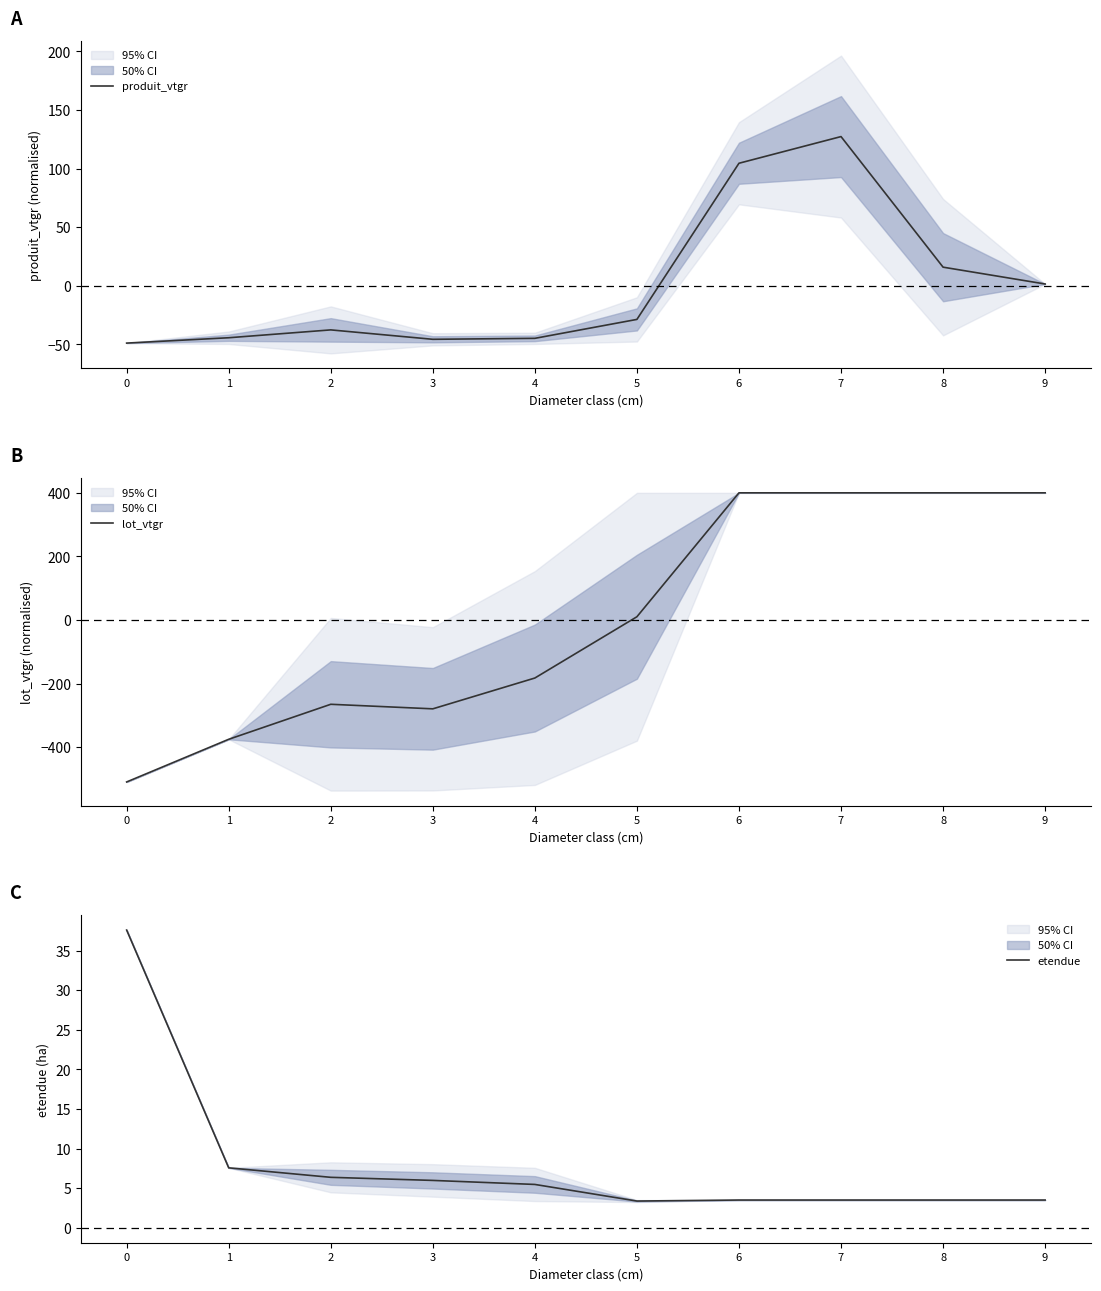

What is the total value across all series at 6?

508.0